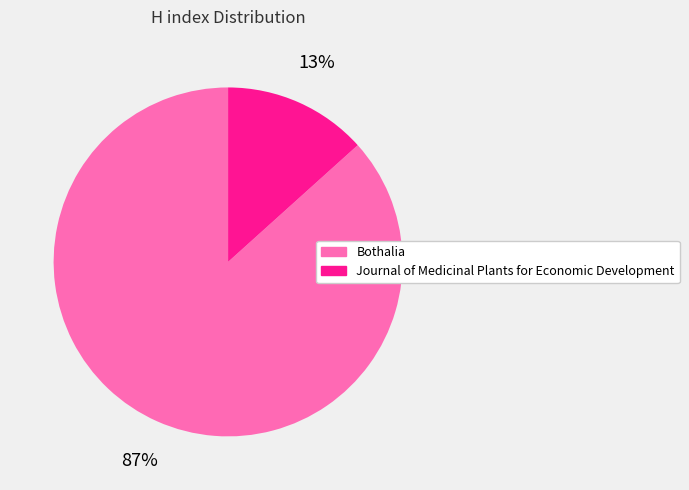

Is the sum of Journal of Medicinal Plants for Economic Development and Bothalia greater than half?

Yes